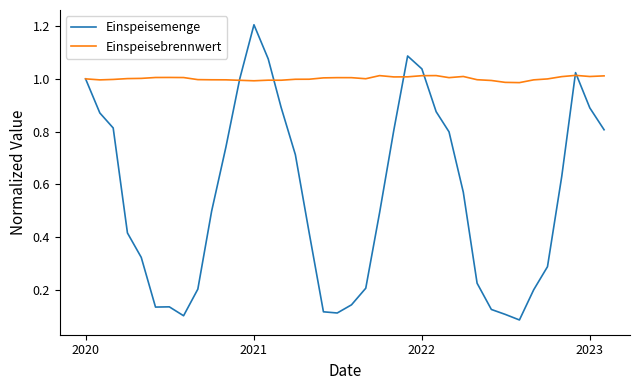

Which series has the largest total across all categories?

Einspeisebrennwert